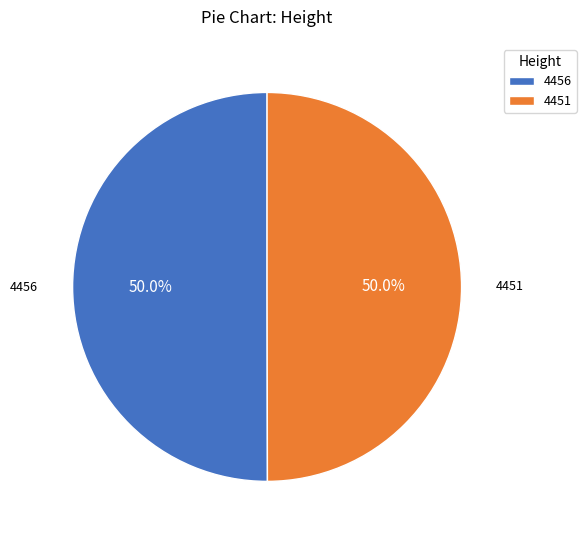

What percentage is NOT represented by 4451?

50.0%